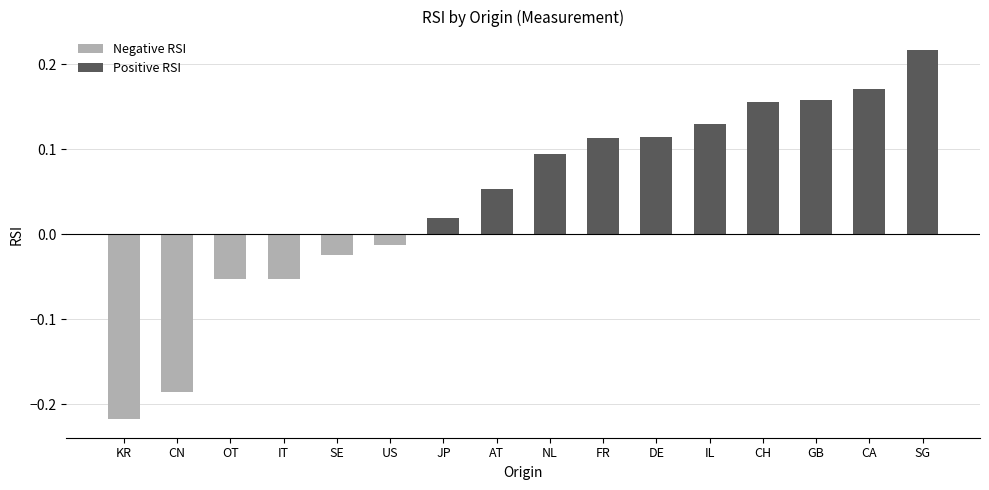

What is the label of the 2nd bar from the right?

CA